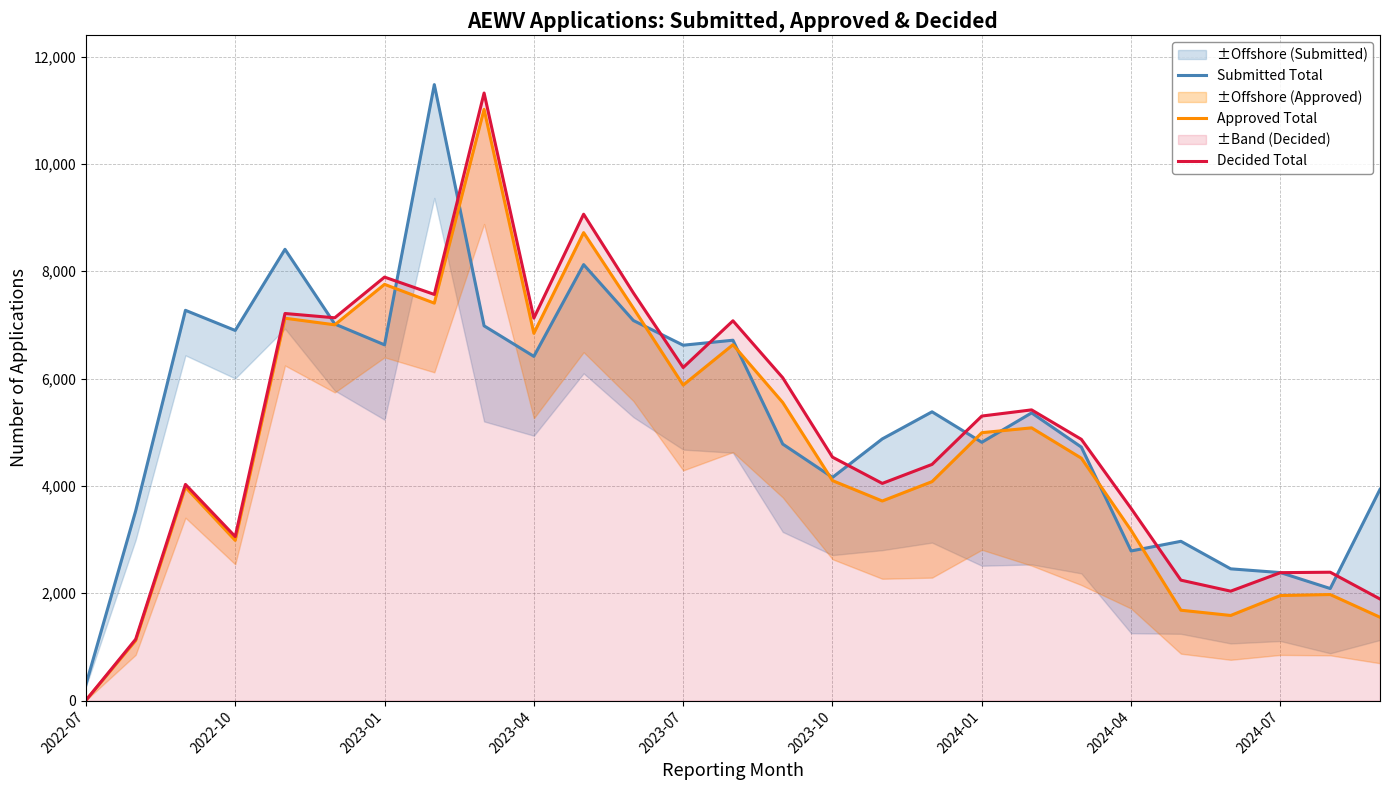

The value of Decided Total at 2023-10 is 4536. True or false?

True